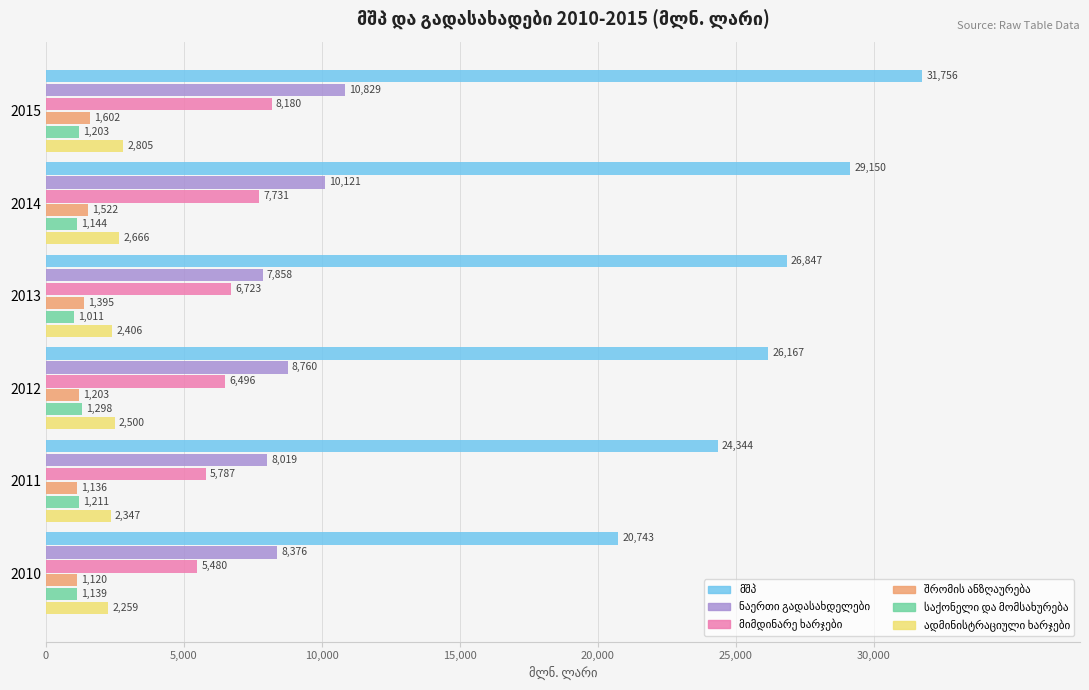

At which category does the chart reach its peak across all series?

2015